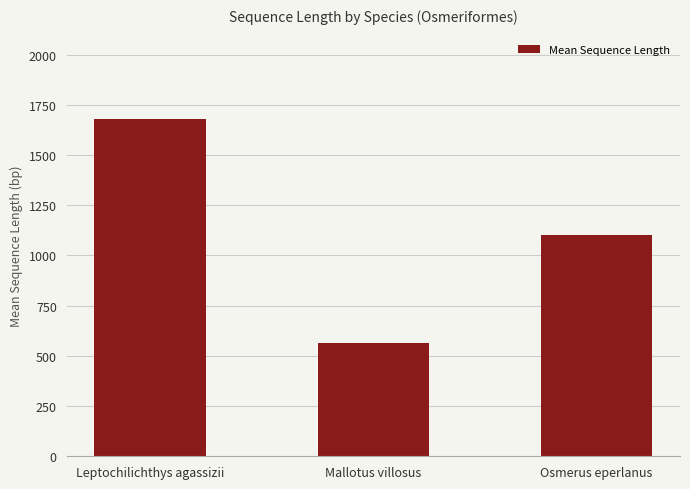

What is the average value?

1115.1